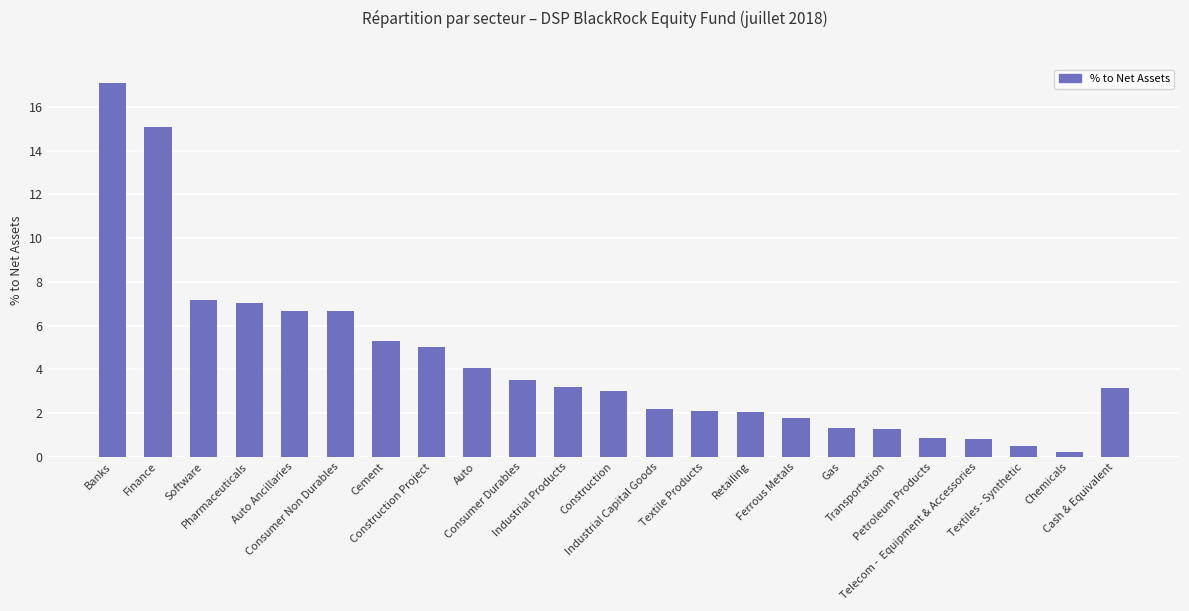

What is the greatest value displayed?

17.1